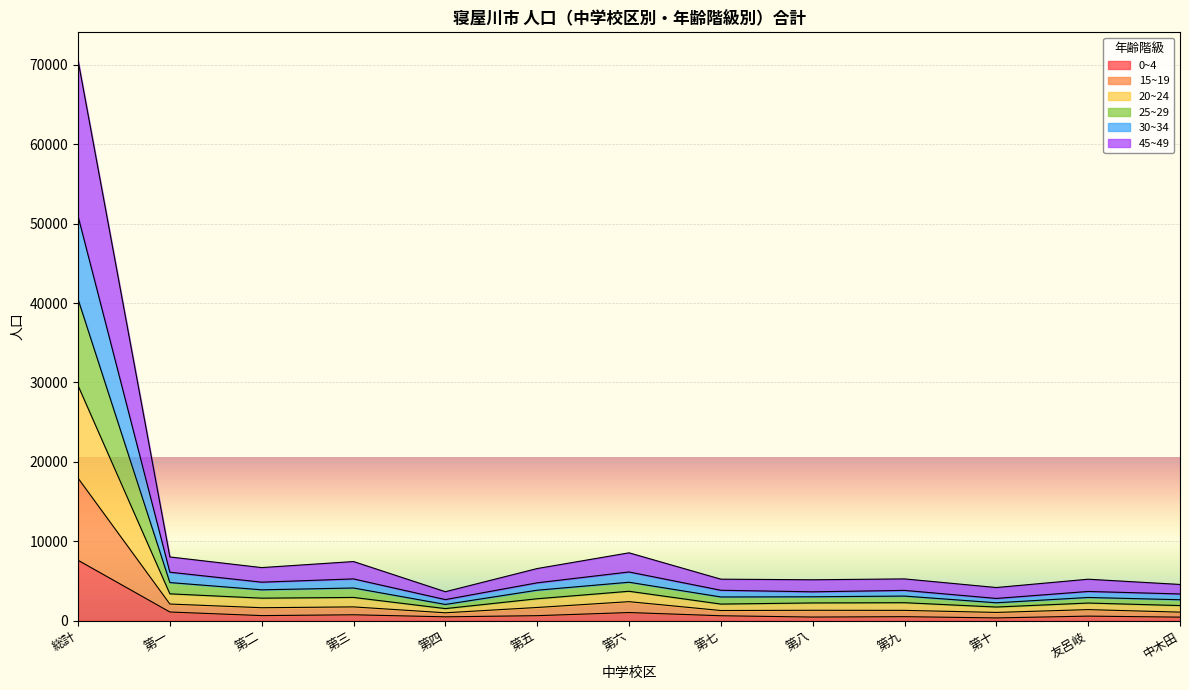

In 15~19, how many points are lower than both neighbors (excluding endpoints)?

4